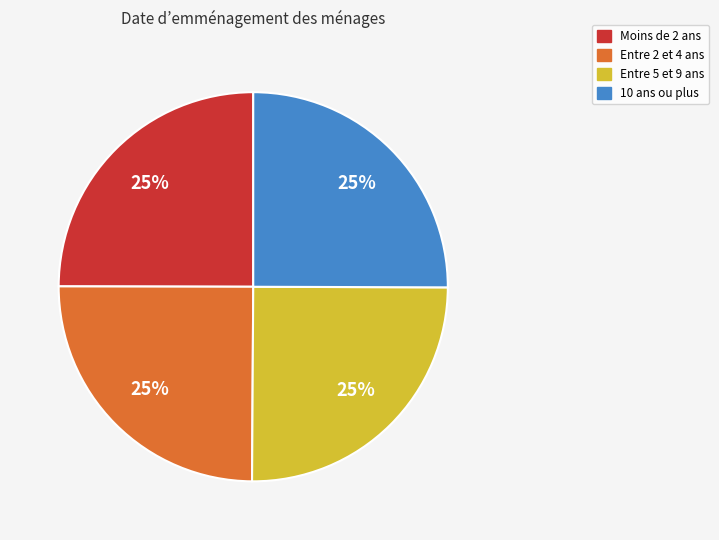

To the nearest percent, what is the average slice percentage?

25%